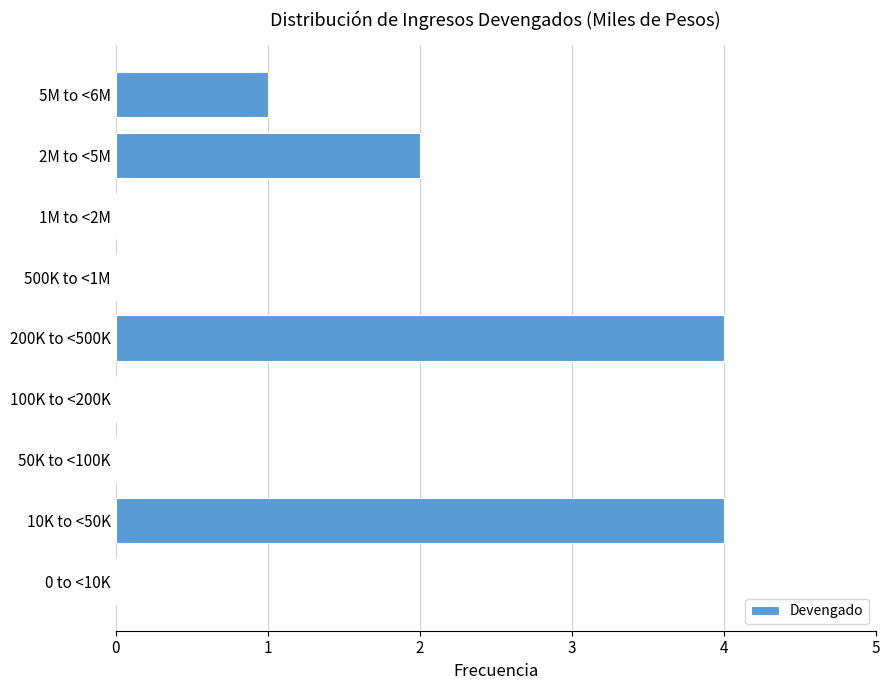

Reading bottom to top, what are all the values shown in this chart?

0 to <10K=0	10K to <50K=4	50K to <100K=0	100K to <200K=0	200K to <500K=4	500K to <1M=0	1M to <2M=0	2M to <5M=2	5M to <6M=1